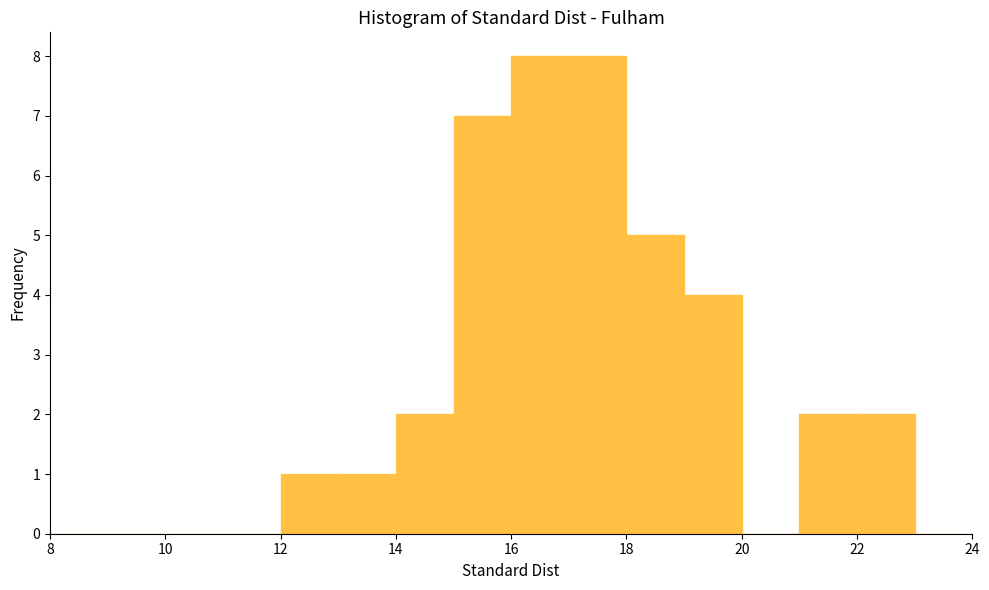

Reading left to right, list every bar in this chart as the range it spans on the x-axis followed by its height. The values are not printed on the chart, so give them approximately, as read against the axis.

8 to 9: 0
9 to 10: 0
10 to 11: 0
11 to 12: 0
12 to 13: 1
13 to 14: 1
14 to 15: 2
15 to 16: 7
16 to 17: 8
17 to 18: 8
18 to 19: 5
19 to 20: 4
20 to 21: 0
21 to 22: 2
22 to 23: 2
23 to 24: 0